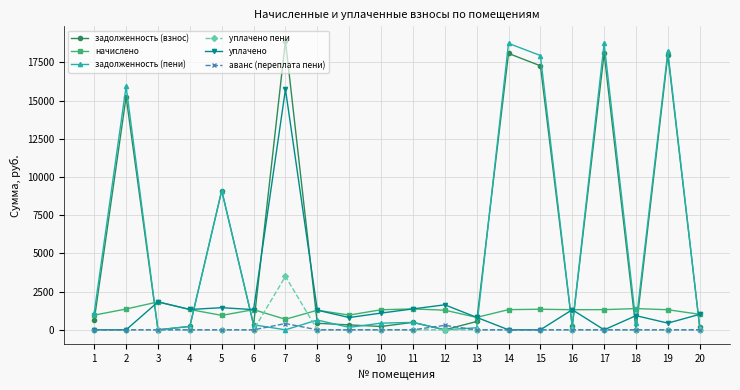

At which category does the chart reach its peak across all series?

7